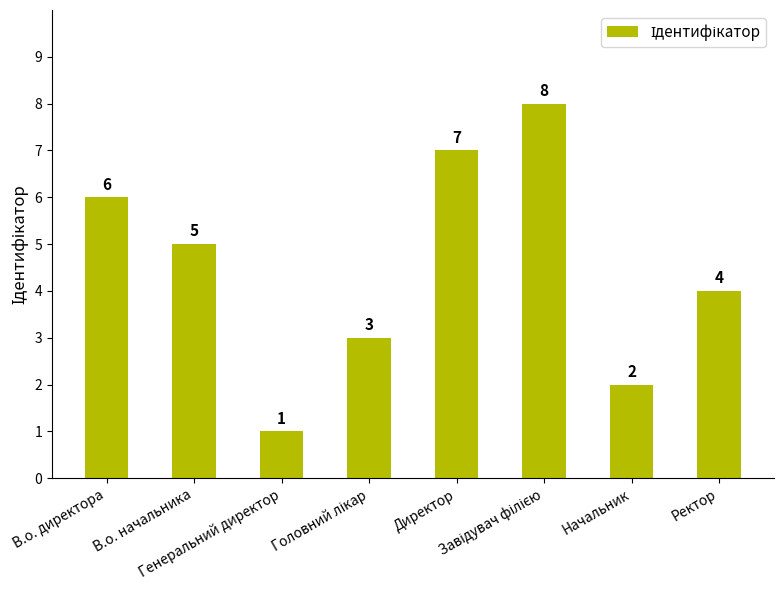

What is the change in value from В.о. директора to Генеральний директор?

-5